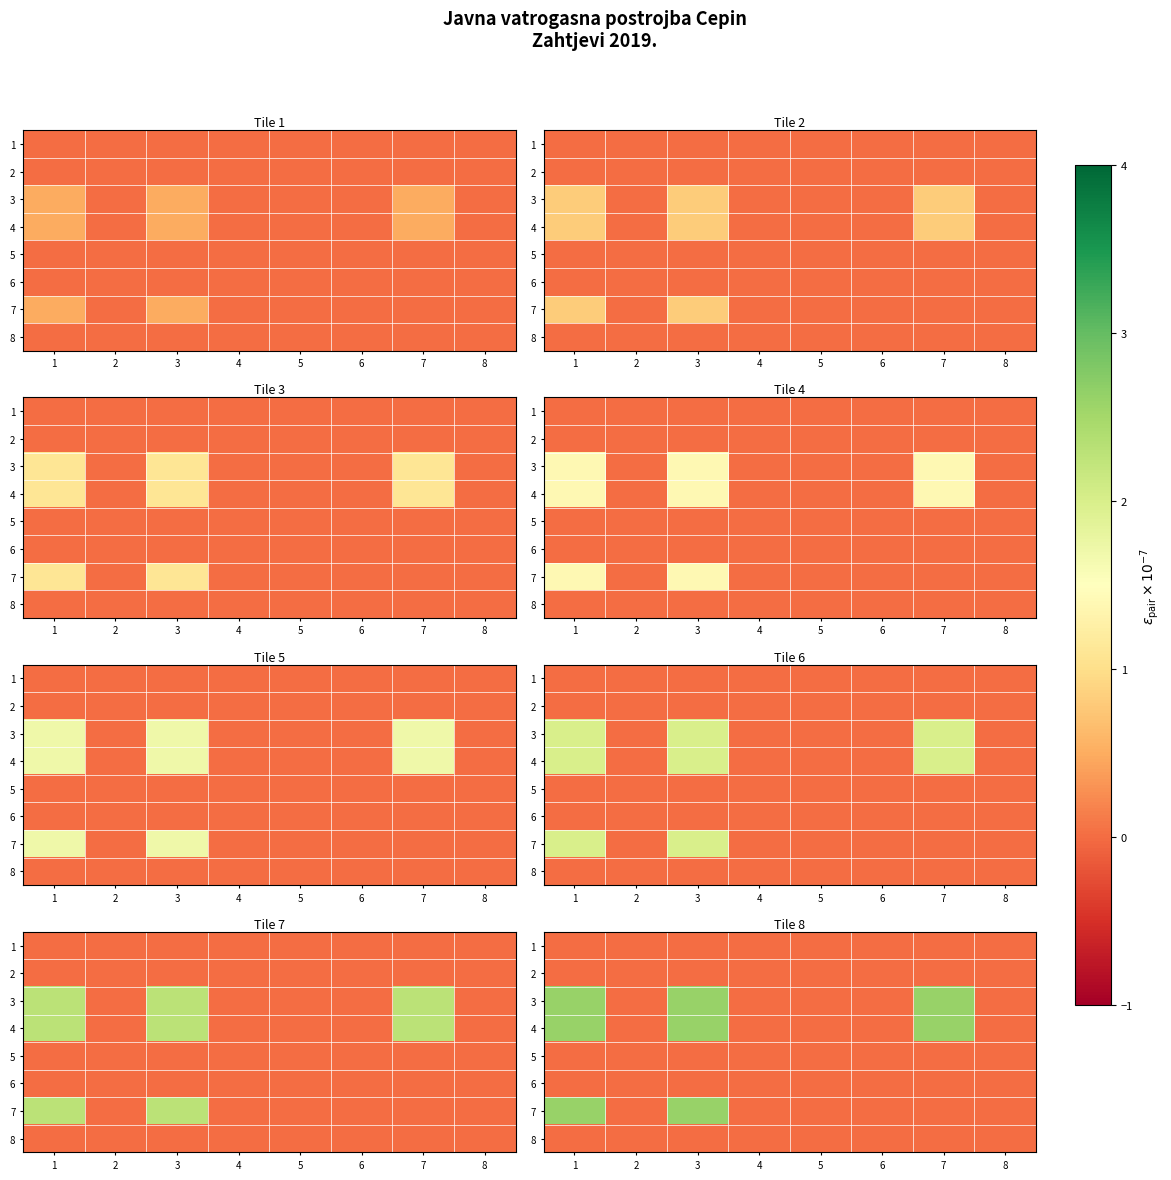

The 6 series shows 0.0 at 8. True or false?

True